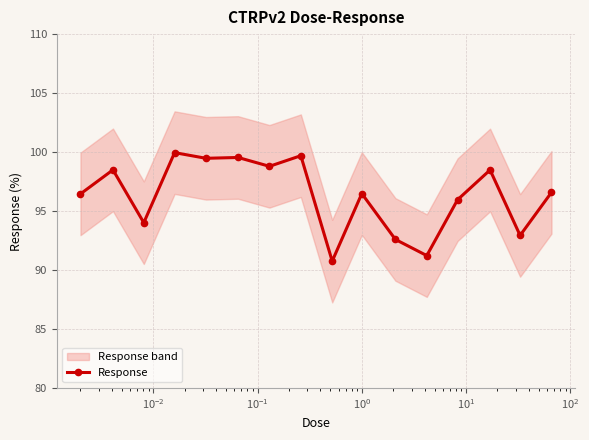

What is the highest value of the Response series?

100.0